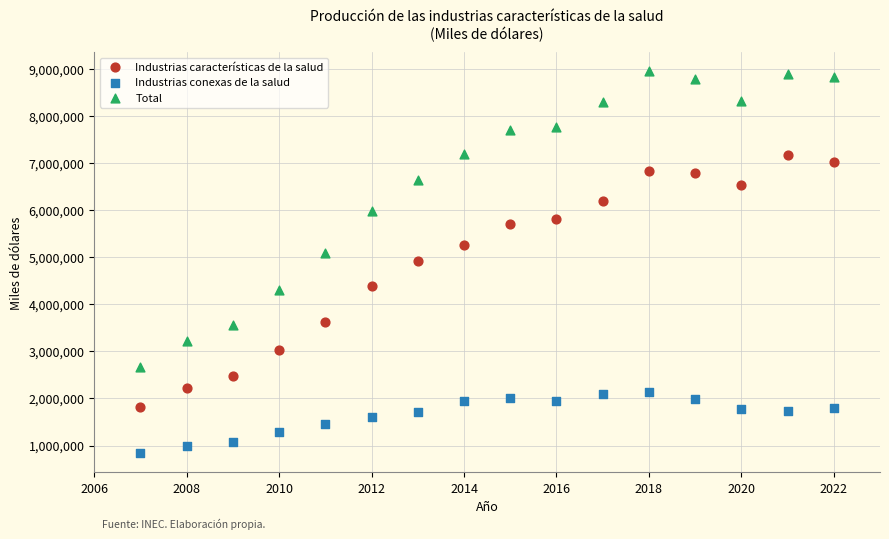

Which series reaches the minimum Y coordinate?

Industrias conexas de la salud